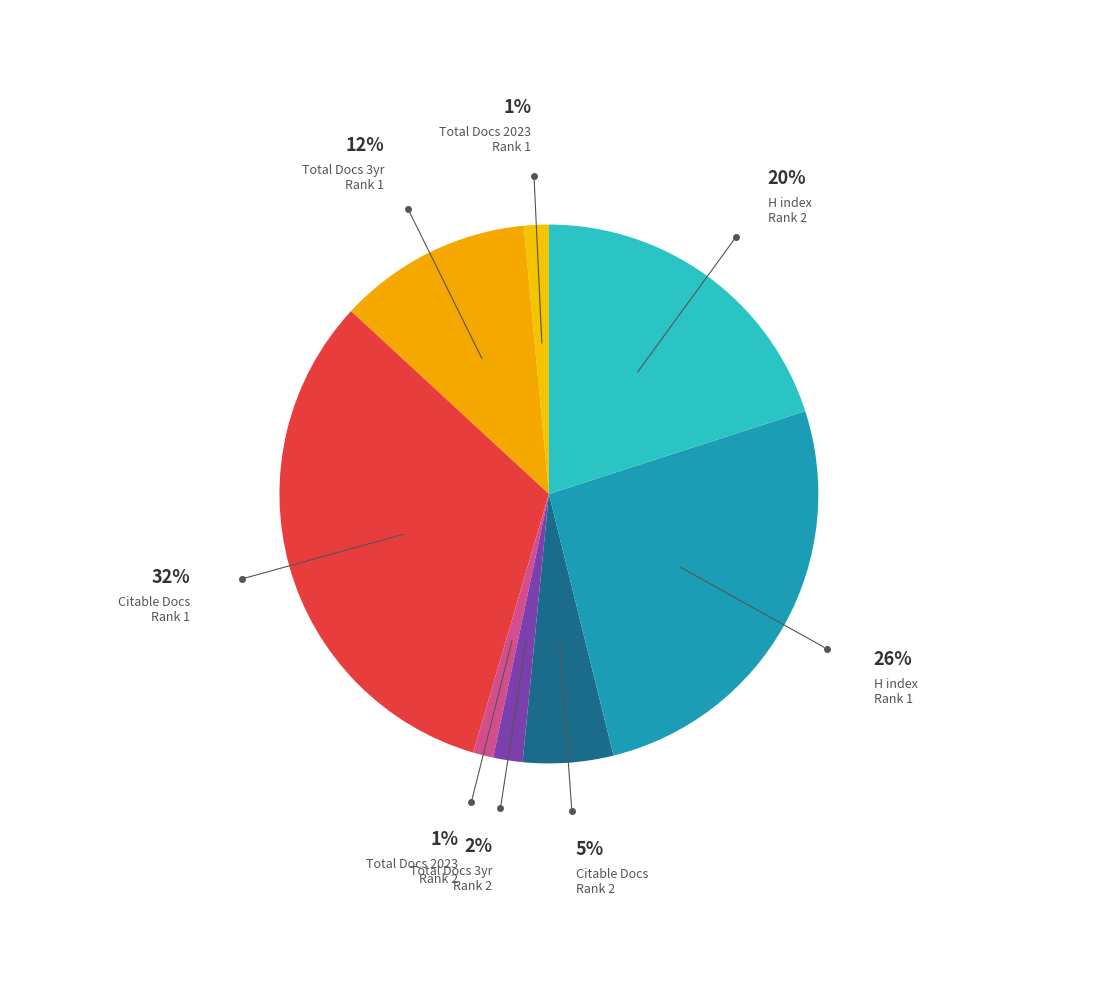

To the nearest percent, what is the average slice percentage?

12%